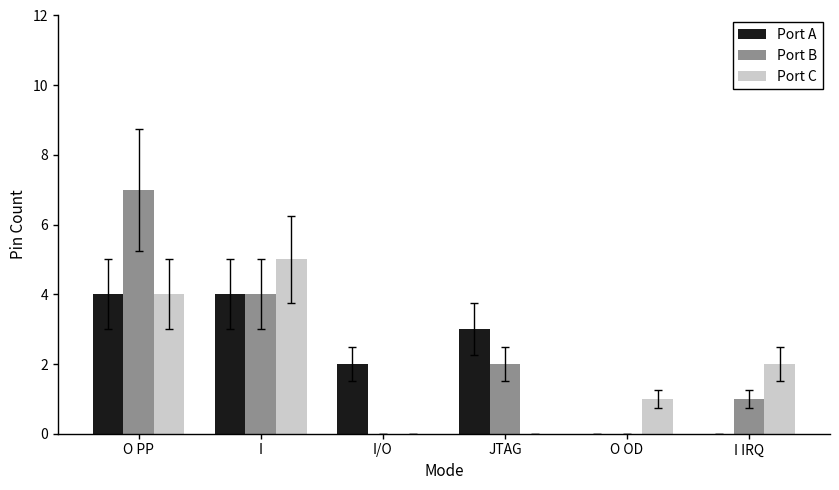

What is the sum of the Port C values at I and O OD?

6